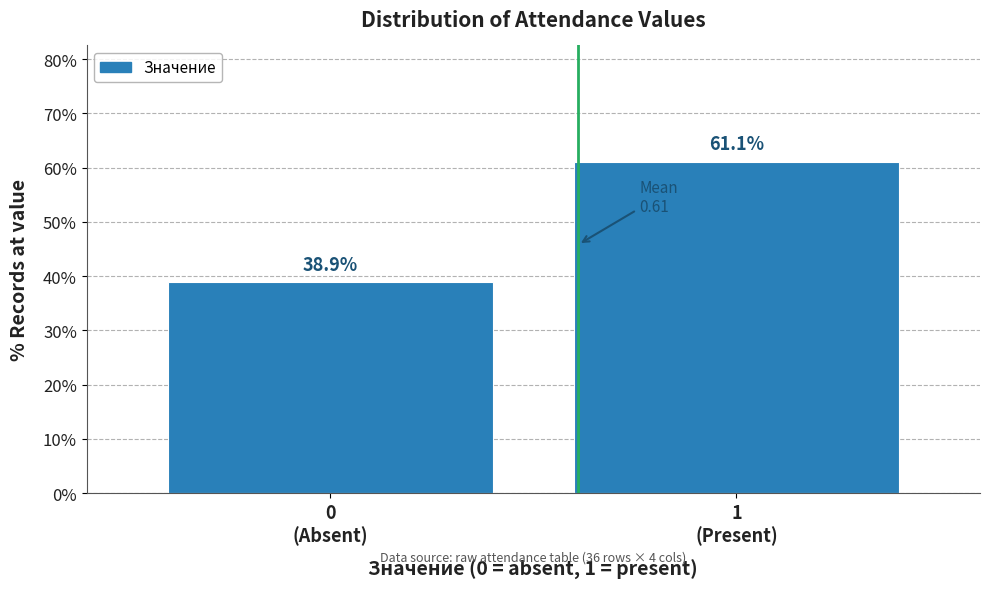

Reading left to right, transcribe all the data shown in this chart.

38.9	61.1